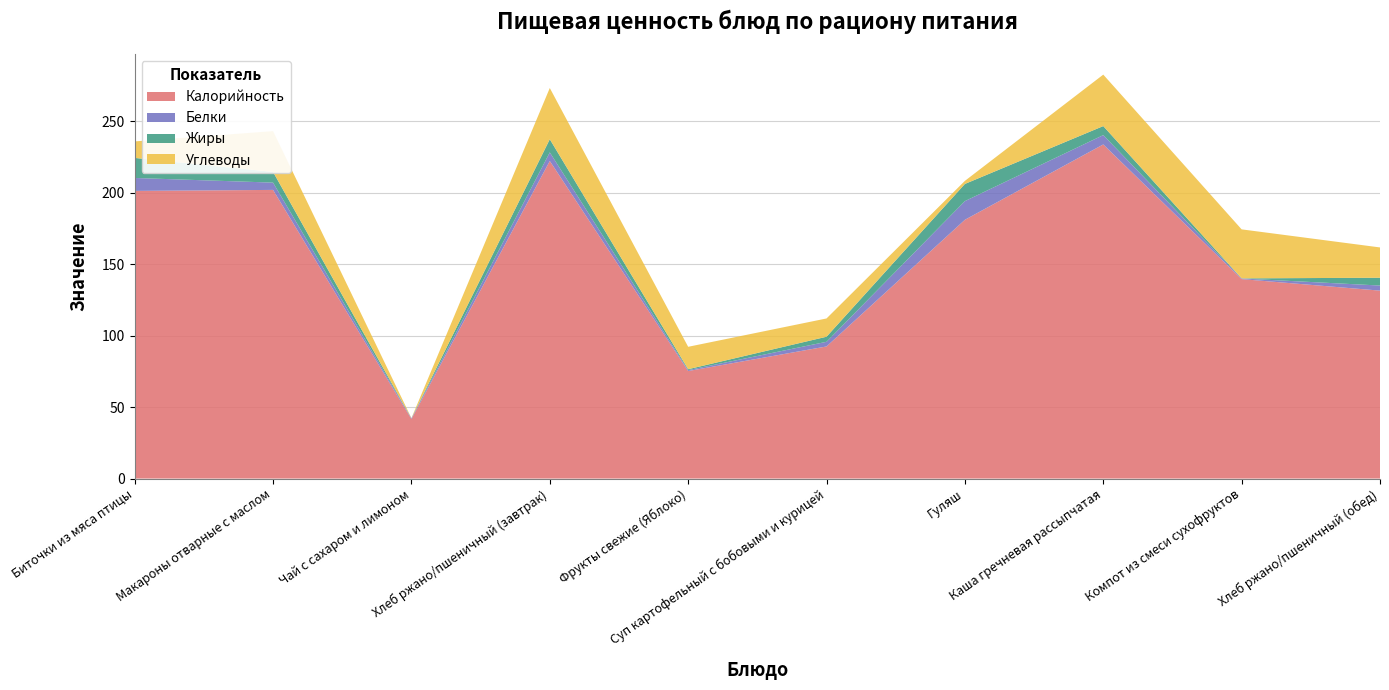

Reading left to right, list all the values displayed in this chart.

Калорийность: 201.2	201.9	41.6	222.1	75.2	92.4	181.0	233.7	139.5	131.4
Белки: 9.1	5.1	0.5	6.0	0.6	3.3	13.1	6.5	0.4	3.6
Жиры: 14.0	7.5	0.0	9.2	0.6	3.5	12.0	6.3	0.1	5.5
Углеводы: 11.6	28.5	0.1	35.8	15.7	12.8	2.1	36.0	34.3	21.2